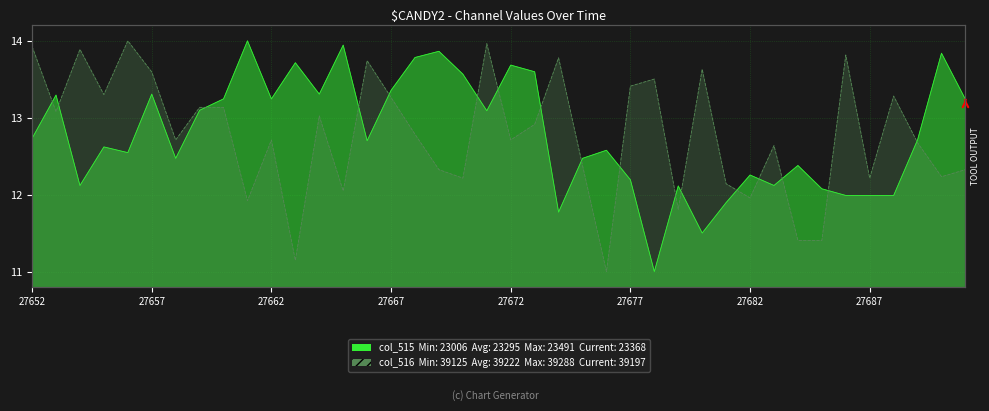

Read the col_515 value at 27653.

13.3